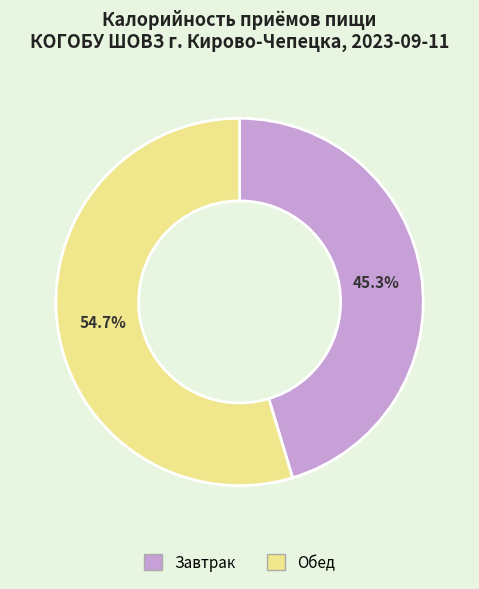

Which slice is the smallest?

Завтрак